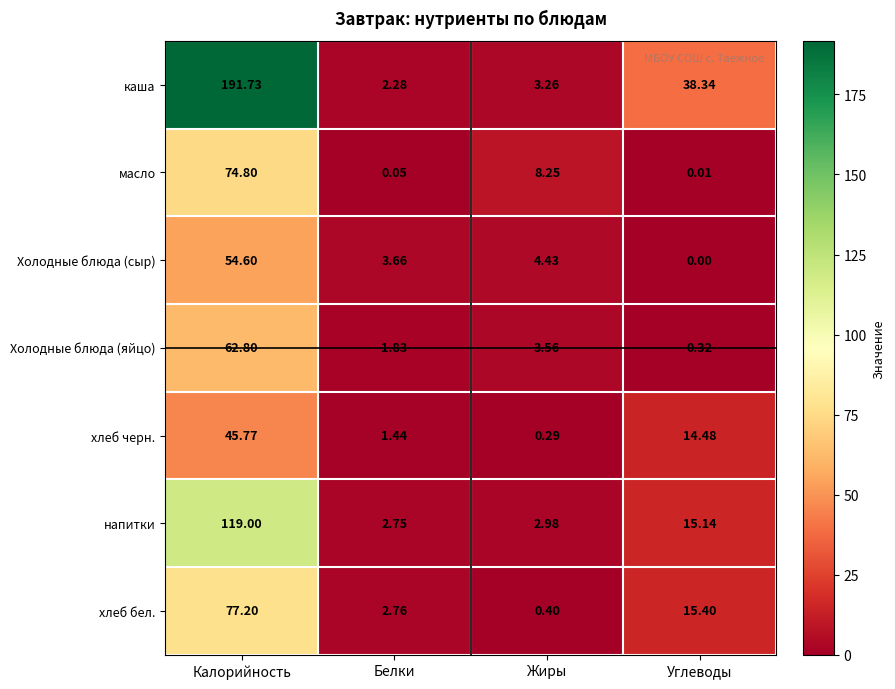

Rank the series at Углеводы from lowest to highest value.

Холодные блюда (сыр), масло, Холодные блюда (яйцо), хлеб черн., напитки, хлеб бел., каша